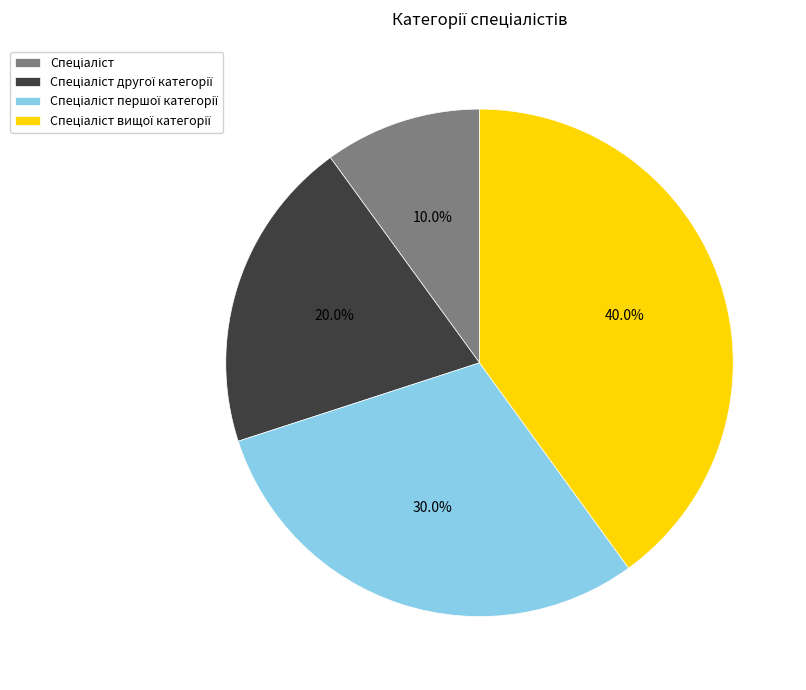

Does any single category account for the majority?

No